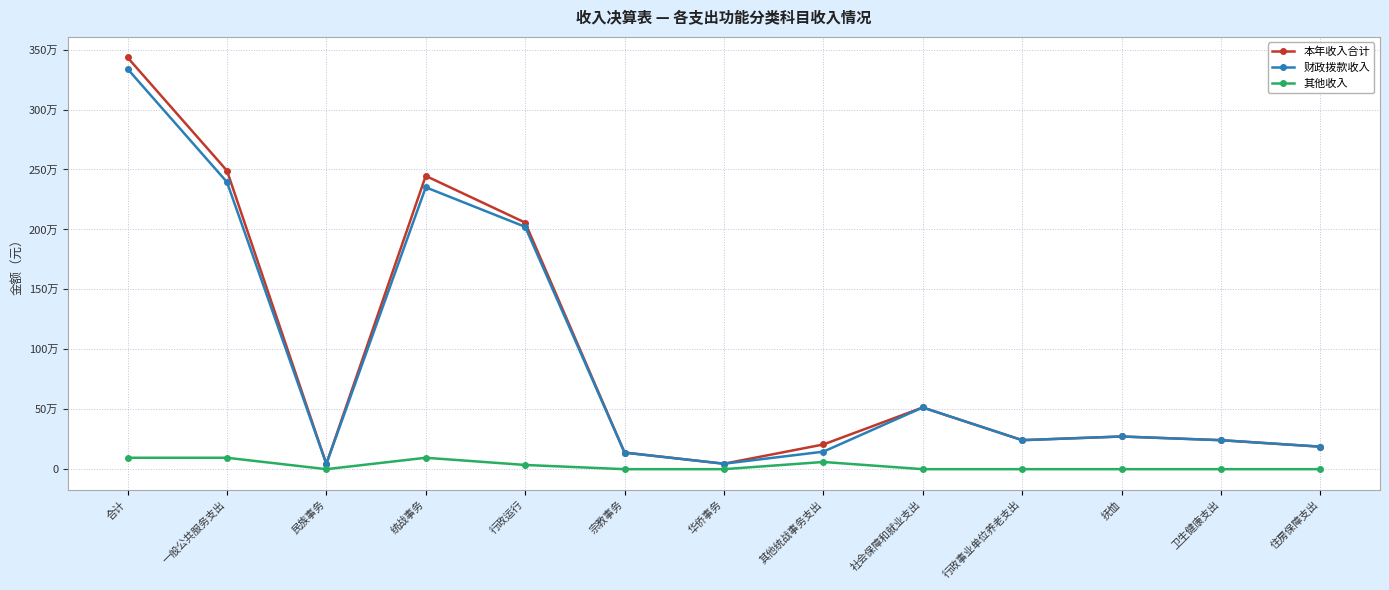

Which category has the lowest value across all series?

民族事务